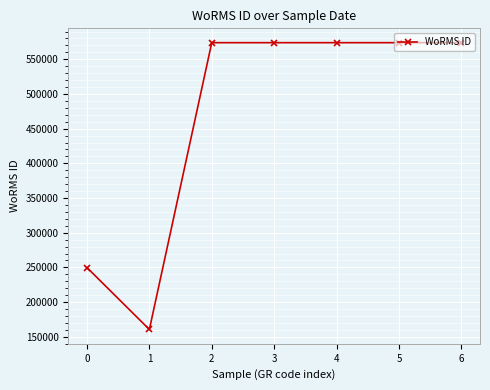

What value does the data have at 5?

573955